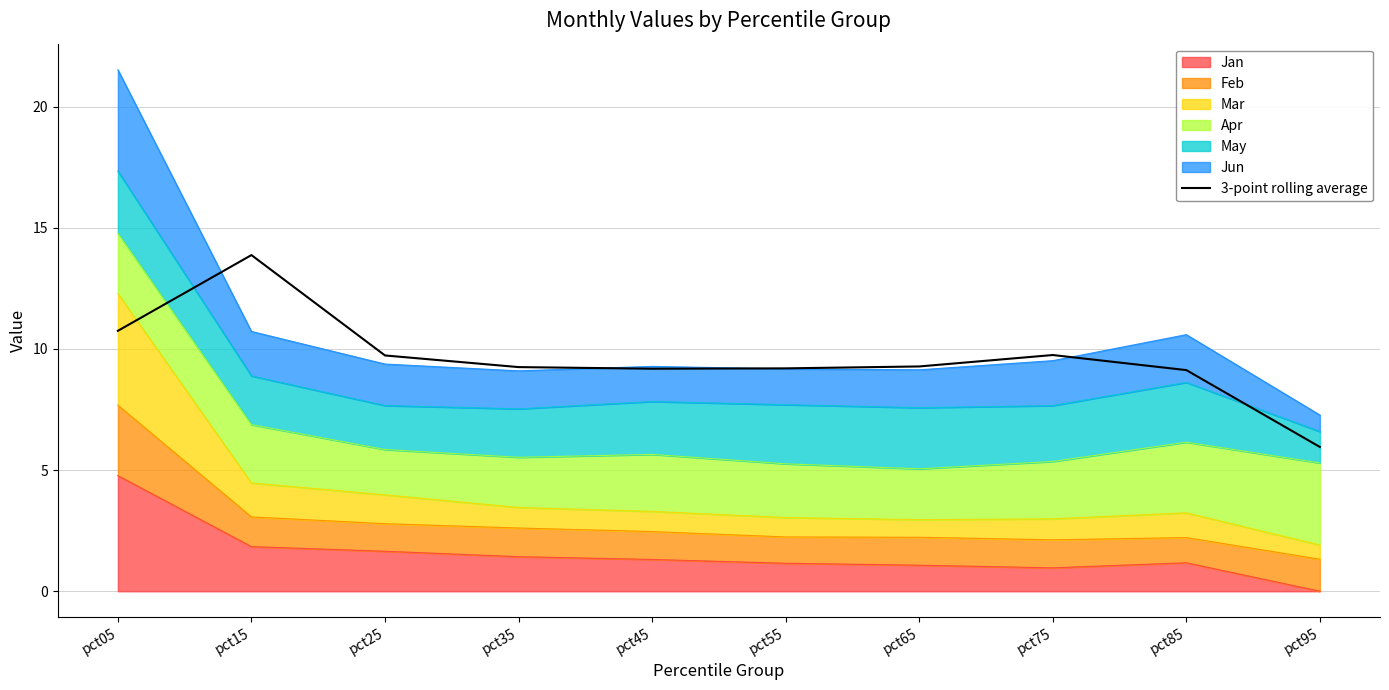

Rank the categories by value from lowest to highest.

pct95, pct85, pct45, pct55, pct35, pct65, pct25, pct75, pct05, pct15